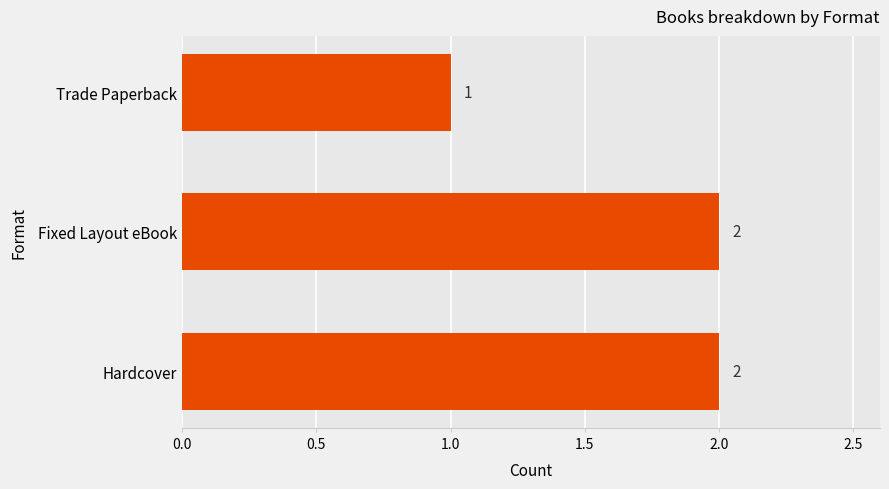

Reading bottom to top, what are all the values shown in this chart?

2	2	1